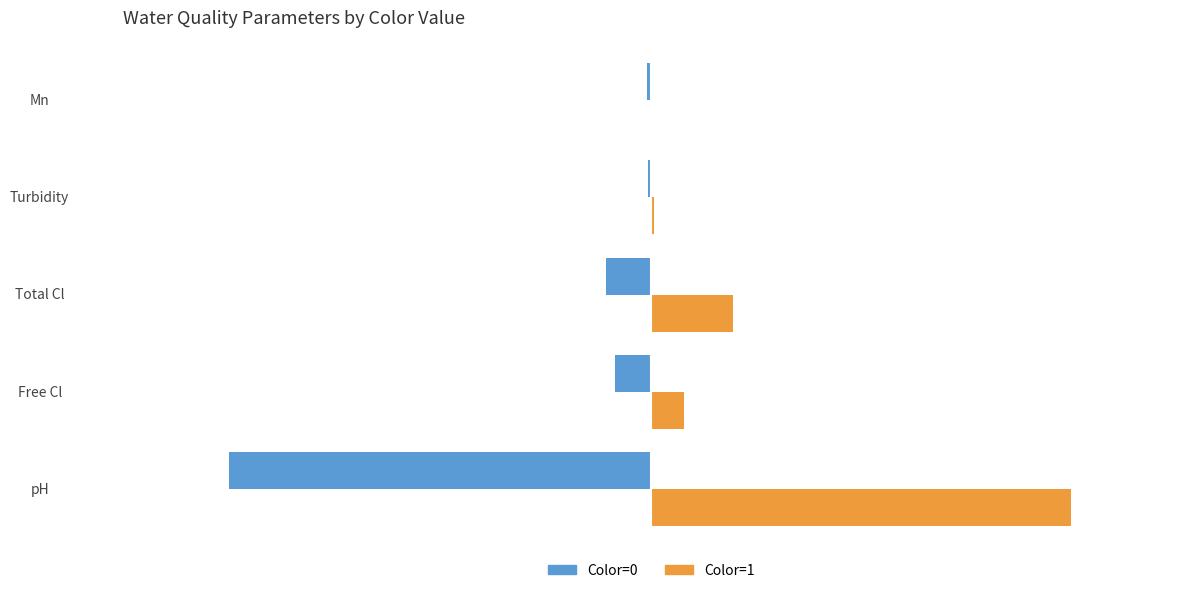

At which category is the sum across all series the highest?

Total Cl